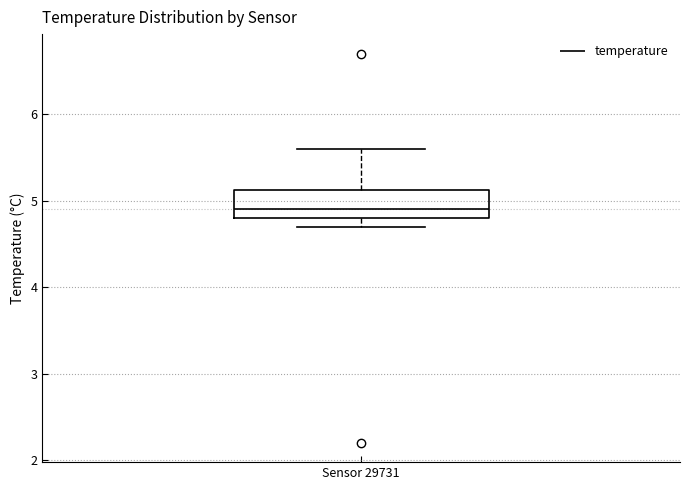

Transcribe this box plot: give where the median line is, the range the box spans, and where the two whiskers end, as read against the y-axis. The values are not printed on the chart, so give them approximately, as read against the axis.

median 4.9, box 4.8 to 5.1, whiskers 4.7 to 5.6